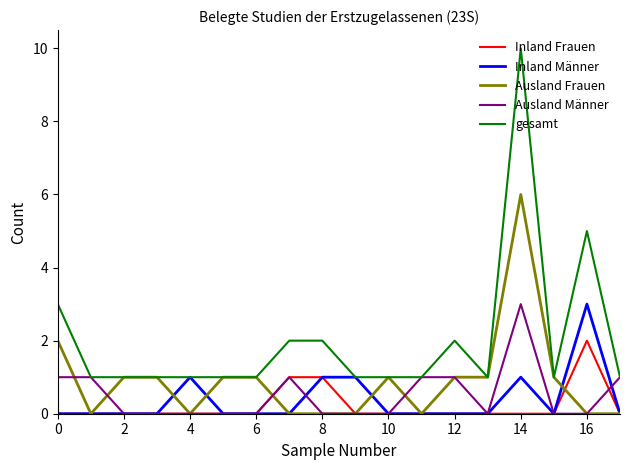

Does the chart have visible grid lines?

No